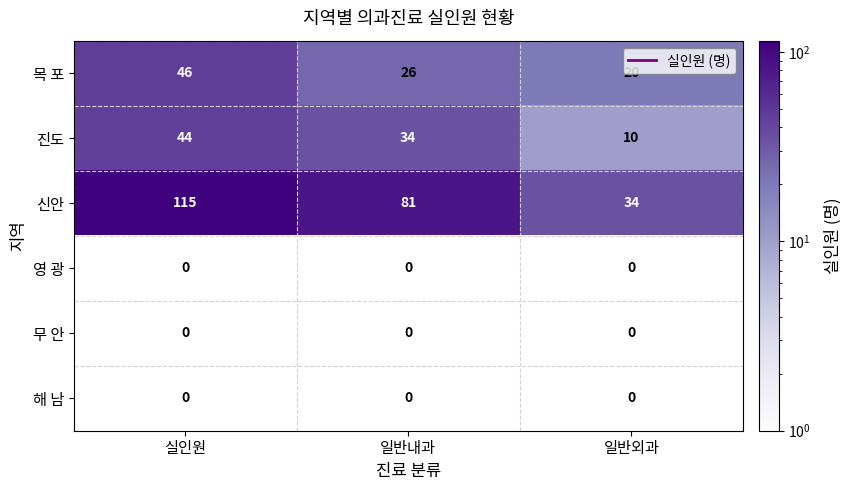

Rank the categories by 신안 value from lowest to highest.

일반외과, 일반내과, 실인원